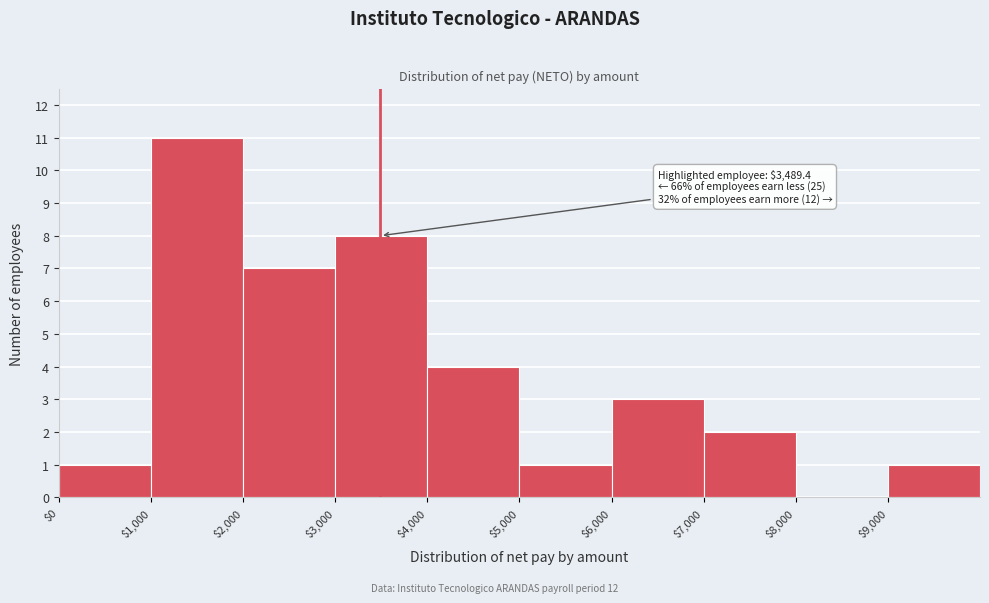

Which range on the x-axis has the tallest bar?

1000 to 2000